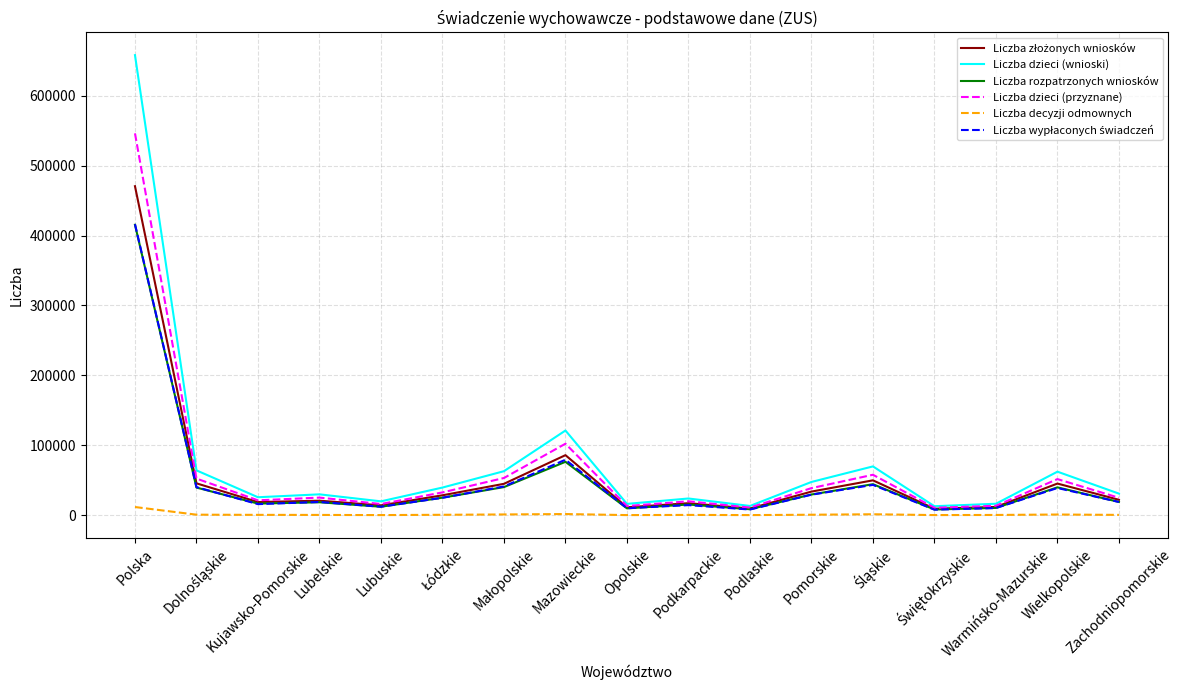

What is the maximum value shown in the chart?

657960